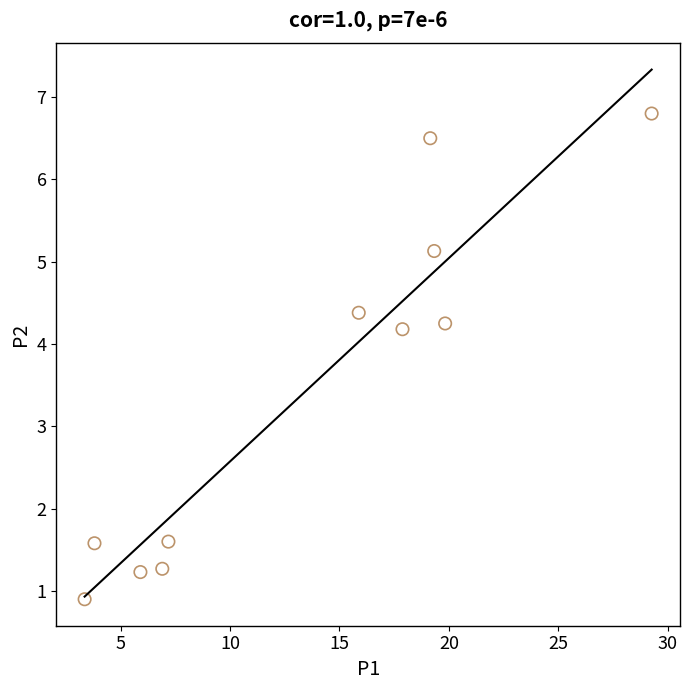

What is the range of X values (max minus min)?

25.9